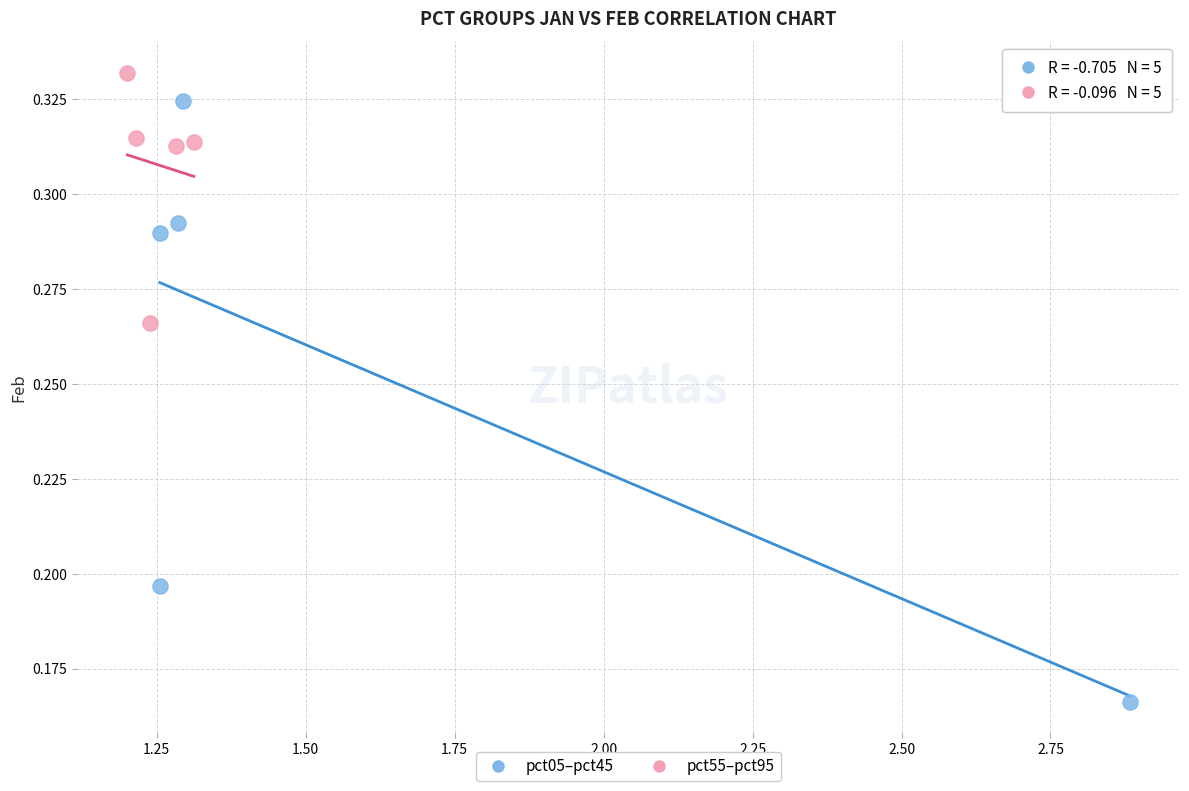

Which series contains the highest Y value?

pct55–pct95